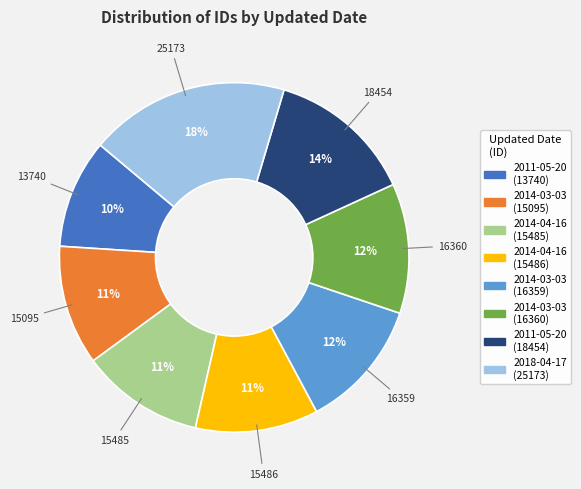

To the nearest percent, what is the difference between the largest and smallest slice percentages?

8%